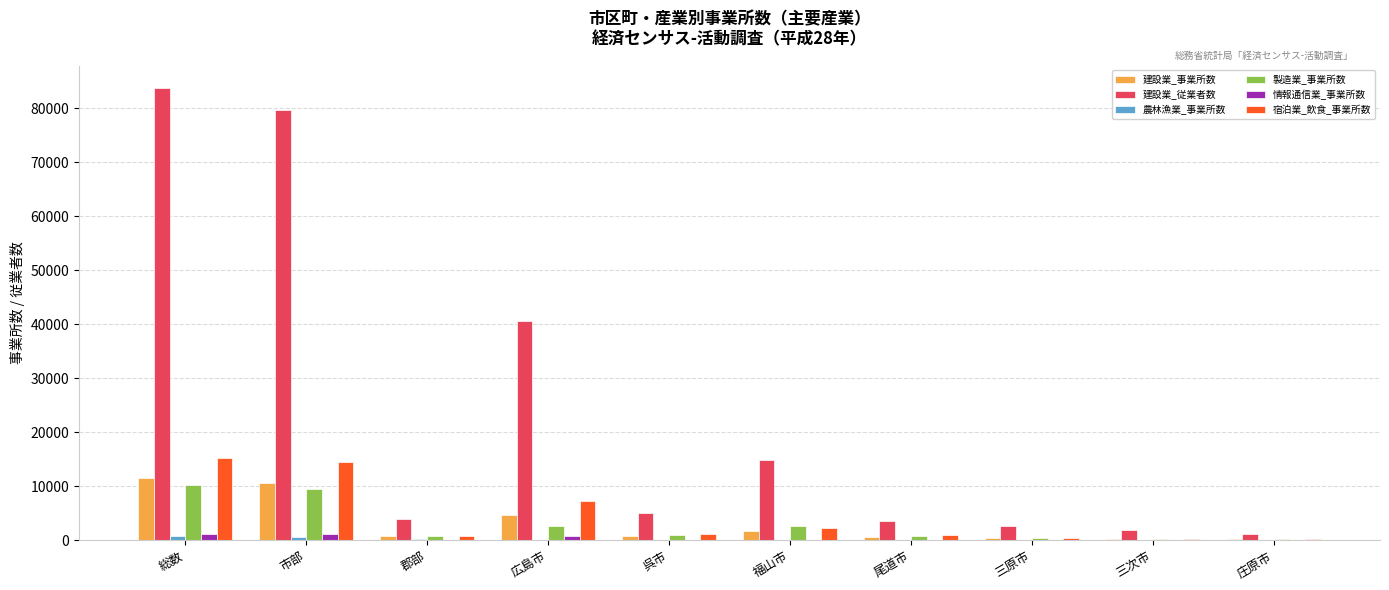

What is the highest value of the 製造業_事業所数 series?

10302